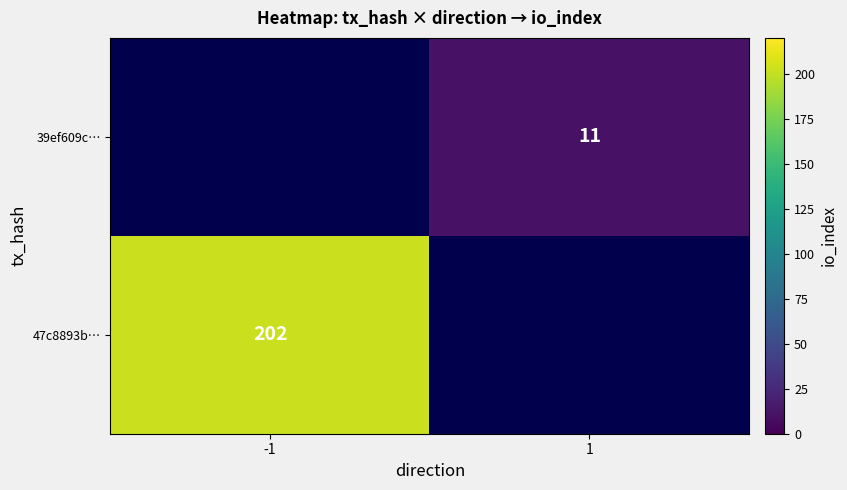

The value of 39ef609c… at 1 is 11. True or false?

True